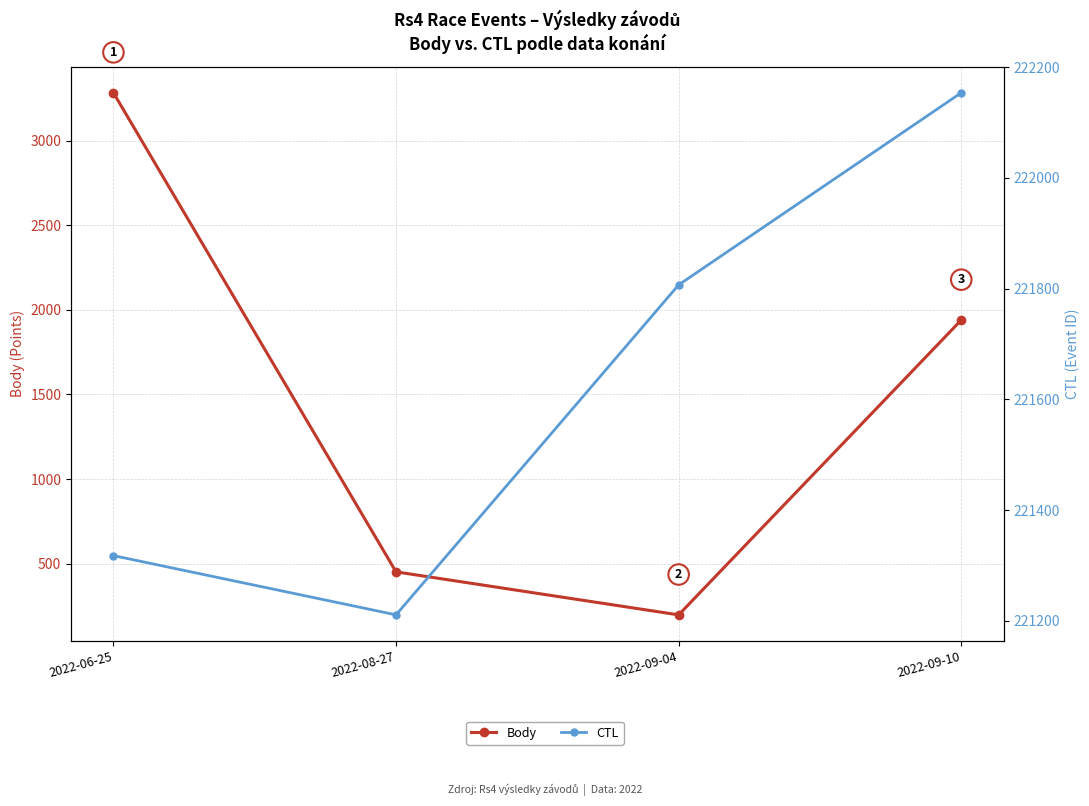

What is the maximum value shown in the chart?

222154